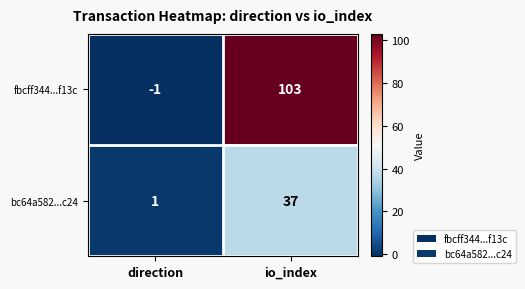

What is the difference between the highest and lowest values at io_index?

66